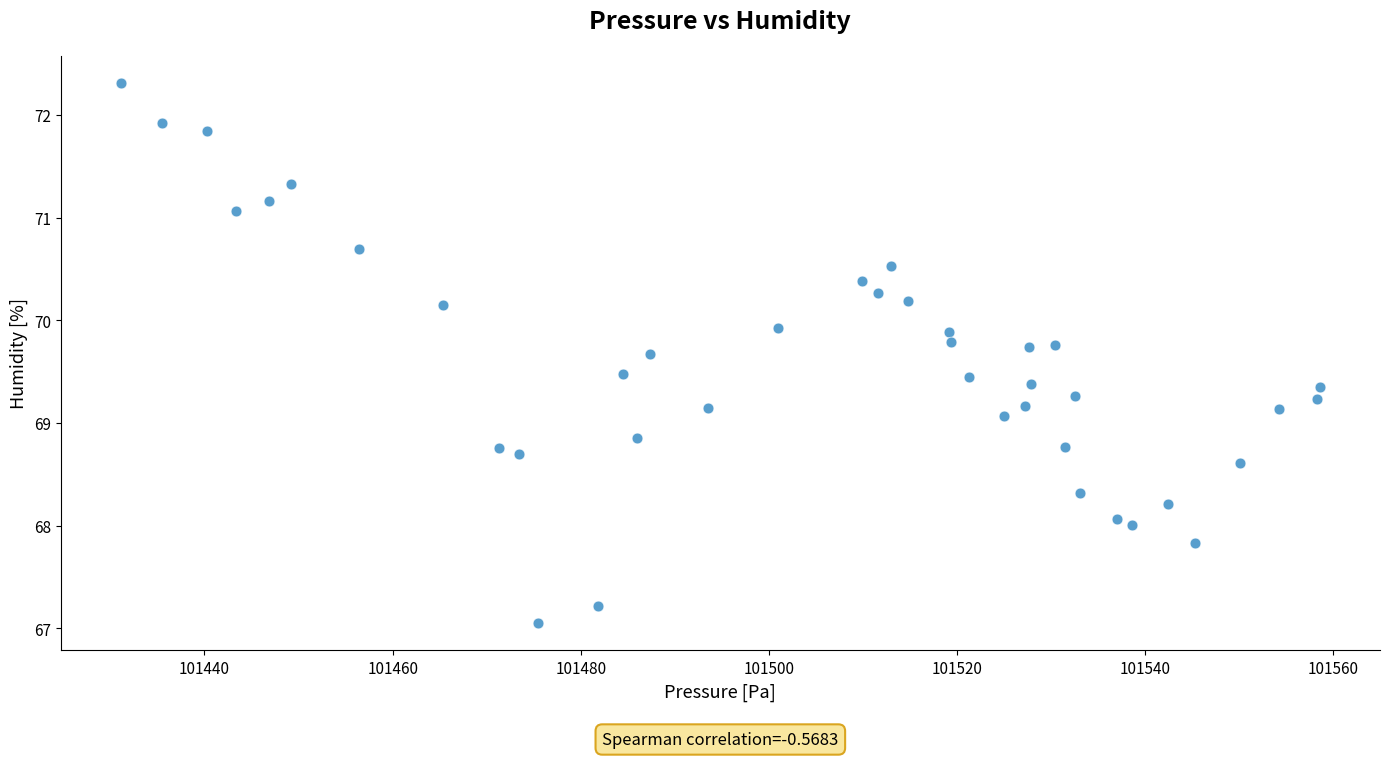

What Y value in the scatter plot is closest to 69?

69.1